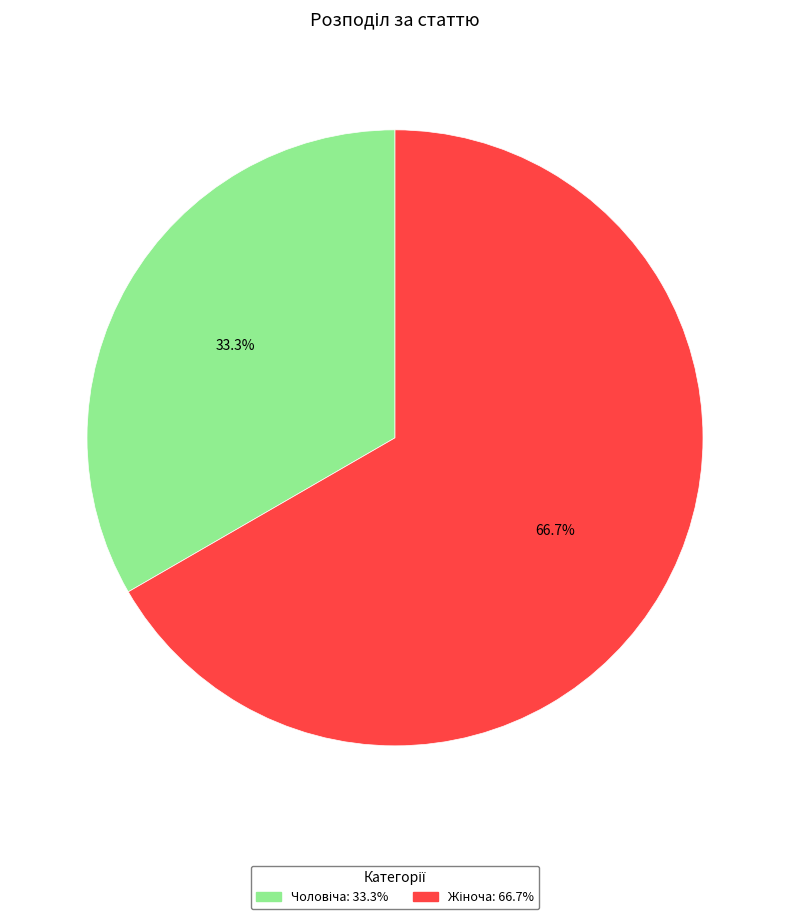

Is there a majority slice in this chart?

Yes